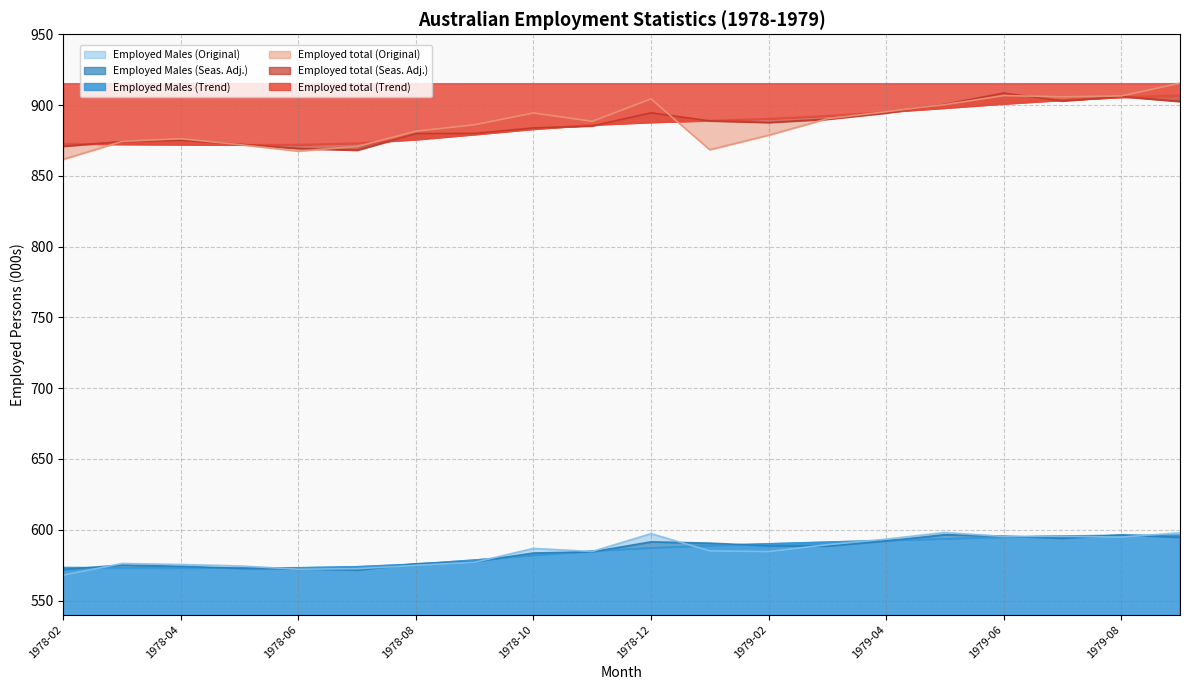

The Employed Males (Original) series shows 584.6 at 1978-11. True or false?

True